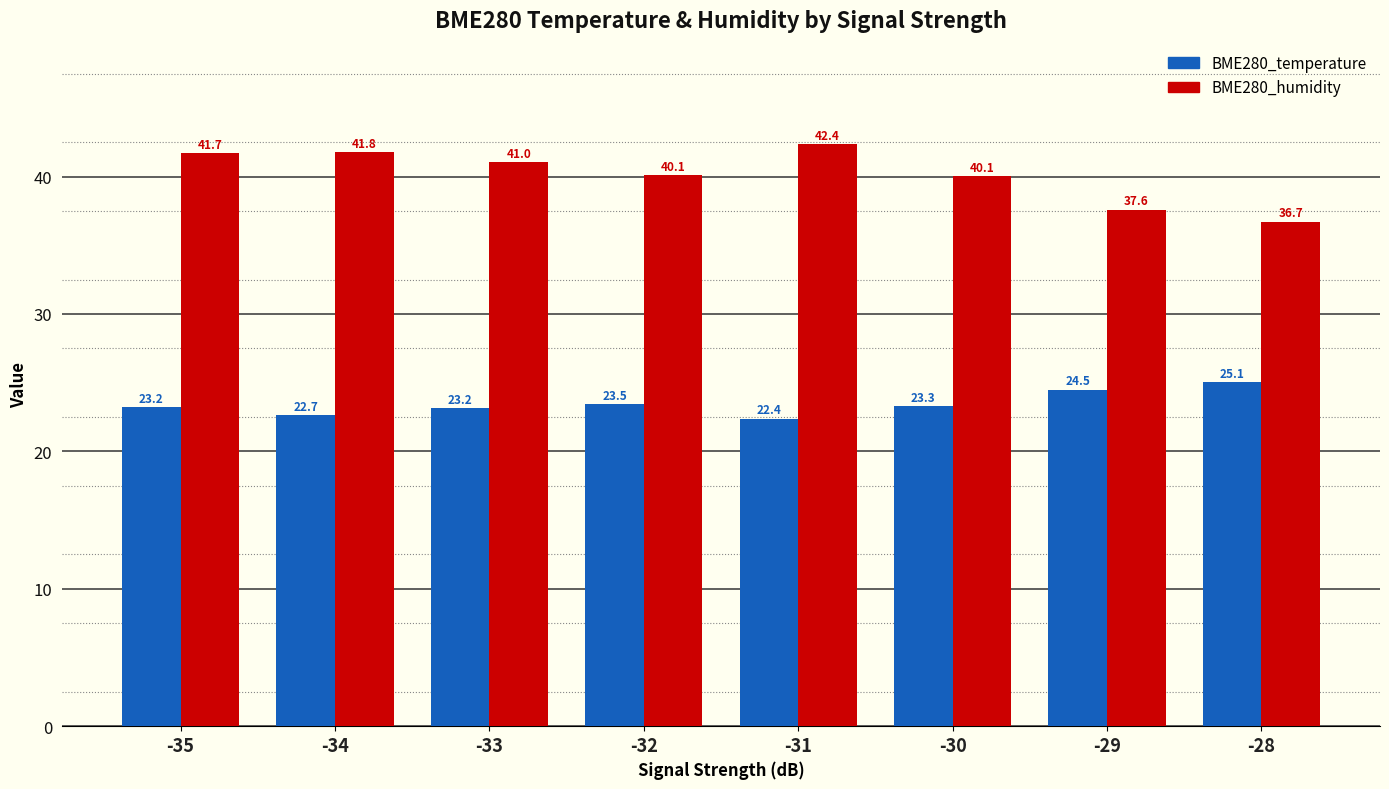

How many data points does each series have?

8